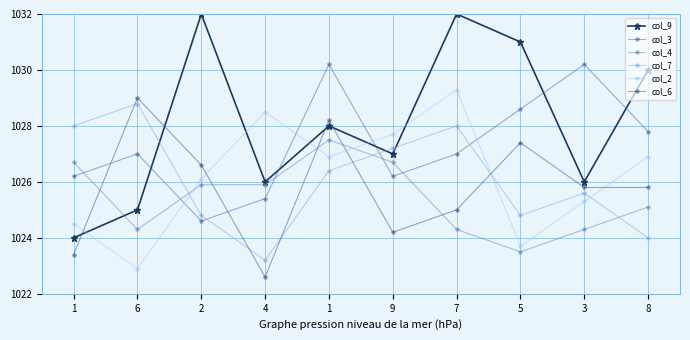

Reading left to right, list all the values displayed in this chart.

col_9: 1=1024.0	6=1025.0	2=1032.0	4=1026.0	1=1028.0	9=1027.0	7=1032.0	5=1031.0	3=1026.0	8=1030.0
col_3: 1=1026.2	6=1027.0	2=1024.6	4=1025.4	1=1030.2	9=1026.2	7=1027.0	5=1028.6	3=1030.2	8=1027.8
col_4: 1=1026.7	6=1024.3	2=1025.9	4=1025.9	1=1027.5	9=1026.7	7=1024.3	5=1023.5	3=1024.3	8=1025.1
col_7: 1=1028.0	6=1028.8	2=1024.8	4=1023.2	1=1026.4	9=1027.2	7=1028.0	5=1024.8	3=1025.6	8=1024.0
col_2: 1=1024.5	6=1022.9	2=1026.1	4=1028.5	1=1026.9	9=1027.7	7=1029.3	5=1023.7	3=1025.3	8=1026.9
col_6: 1=1023.4	6=1029.0	2=1026.6	4=1022.6	1=1028.2	9=1024.2	7=1025.0	5=1027.4	3=1025.8	8=1025.8